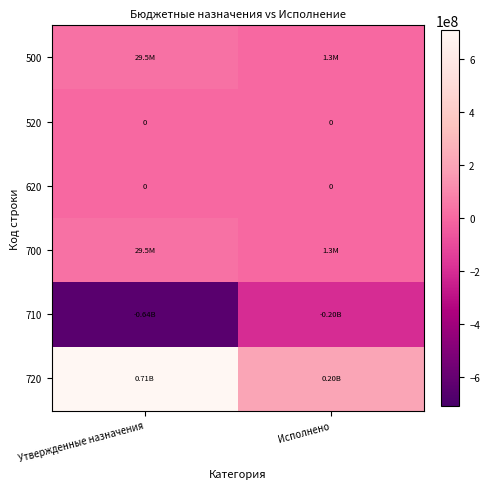

At which category is the sum across all series the highest?

Утвержденные назначения